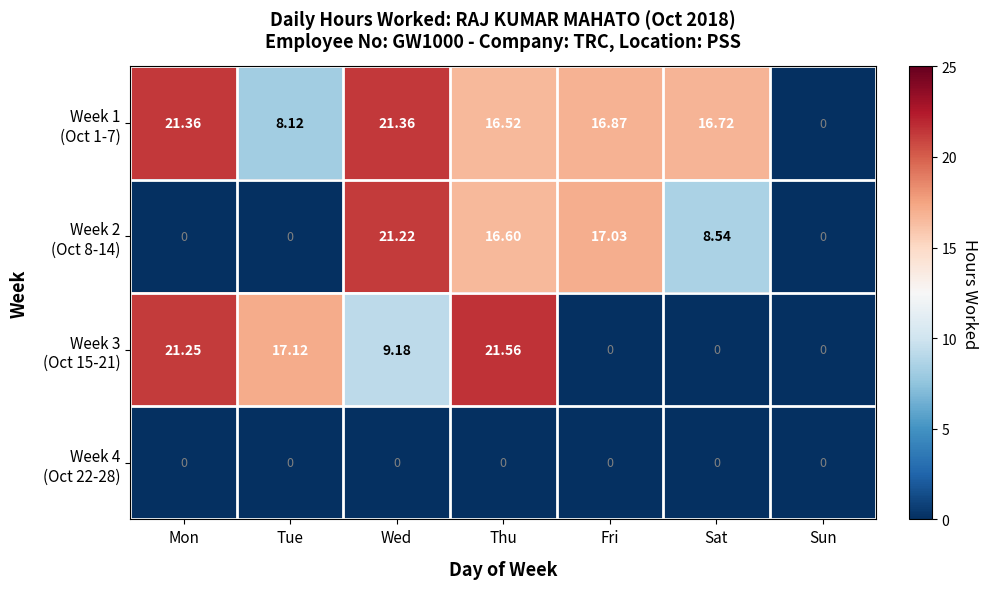

How many distinct data groups are displayed?

4